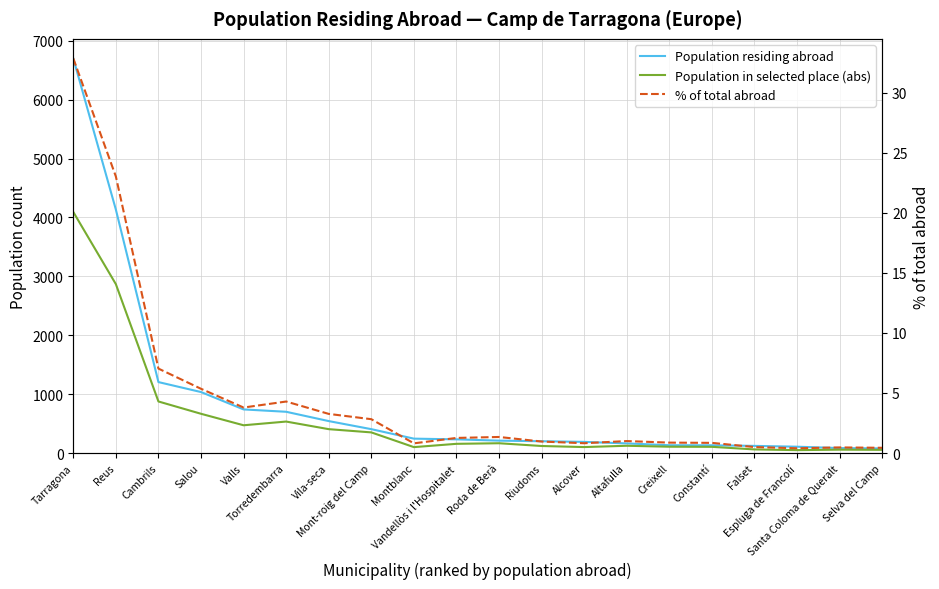

What is the difference between the maximum and second lowest values in the Population in selected place (abs) series?

4038.0